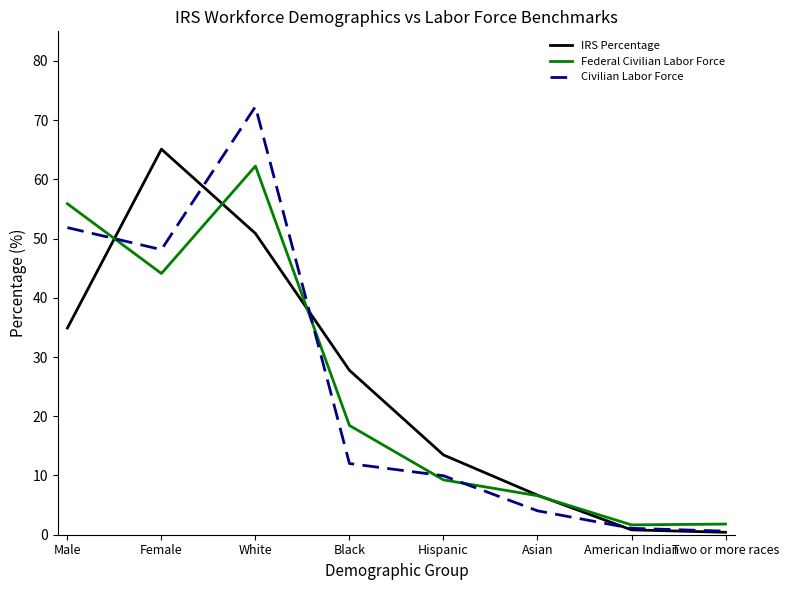

Is the value of IRS Percentage at White greater than the value of Federal Civilian Labor Force at Asian?

Yes